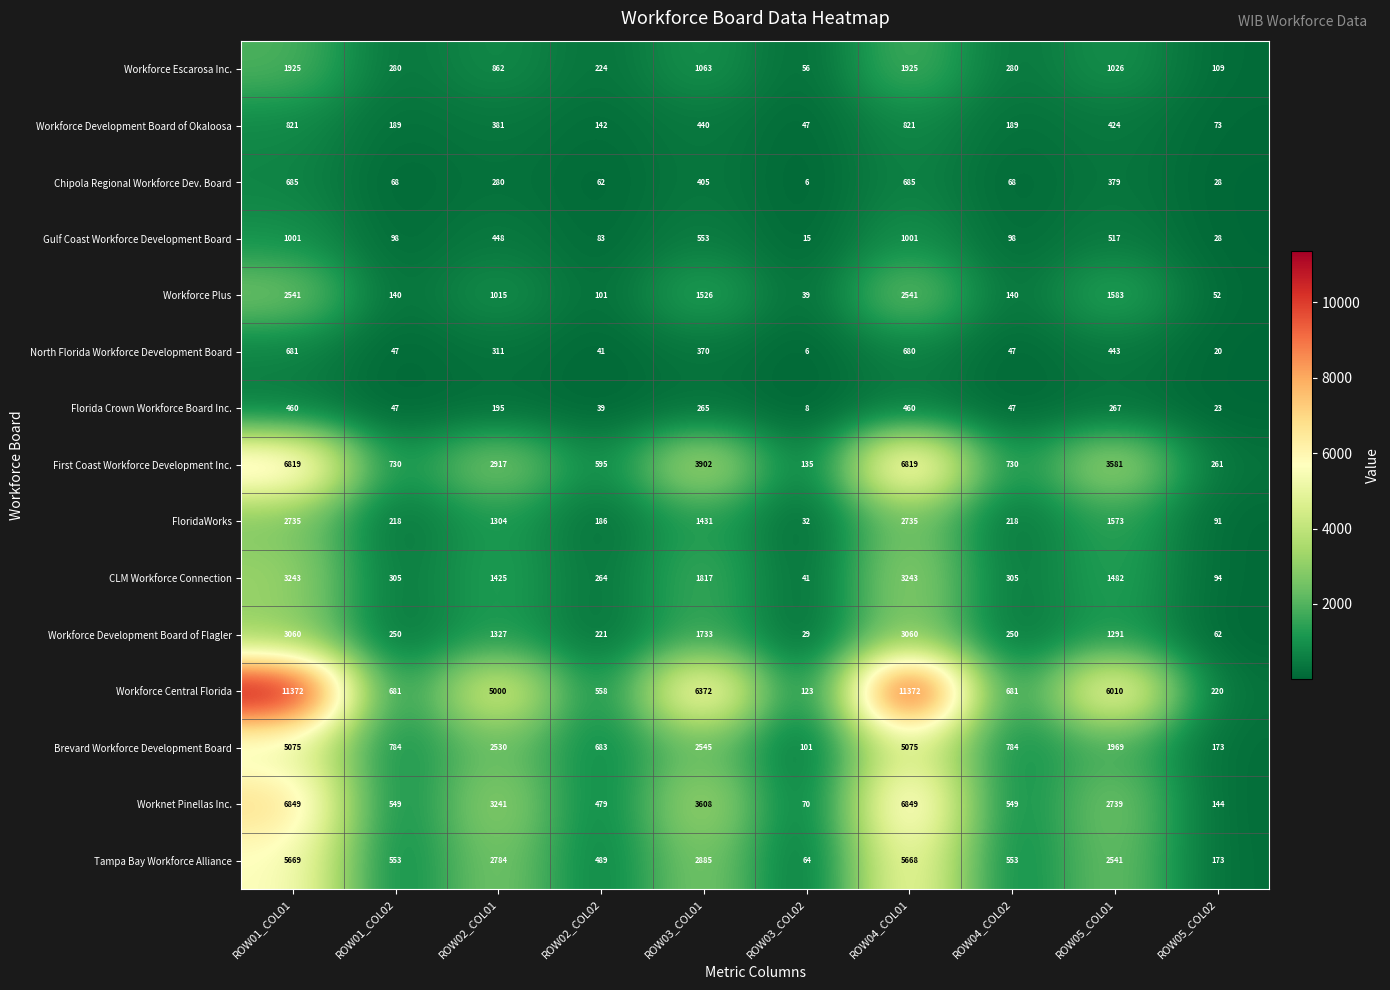

What is the difference between the highest and lowest values at ROW04_COL01?

10912